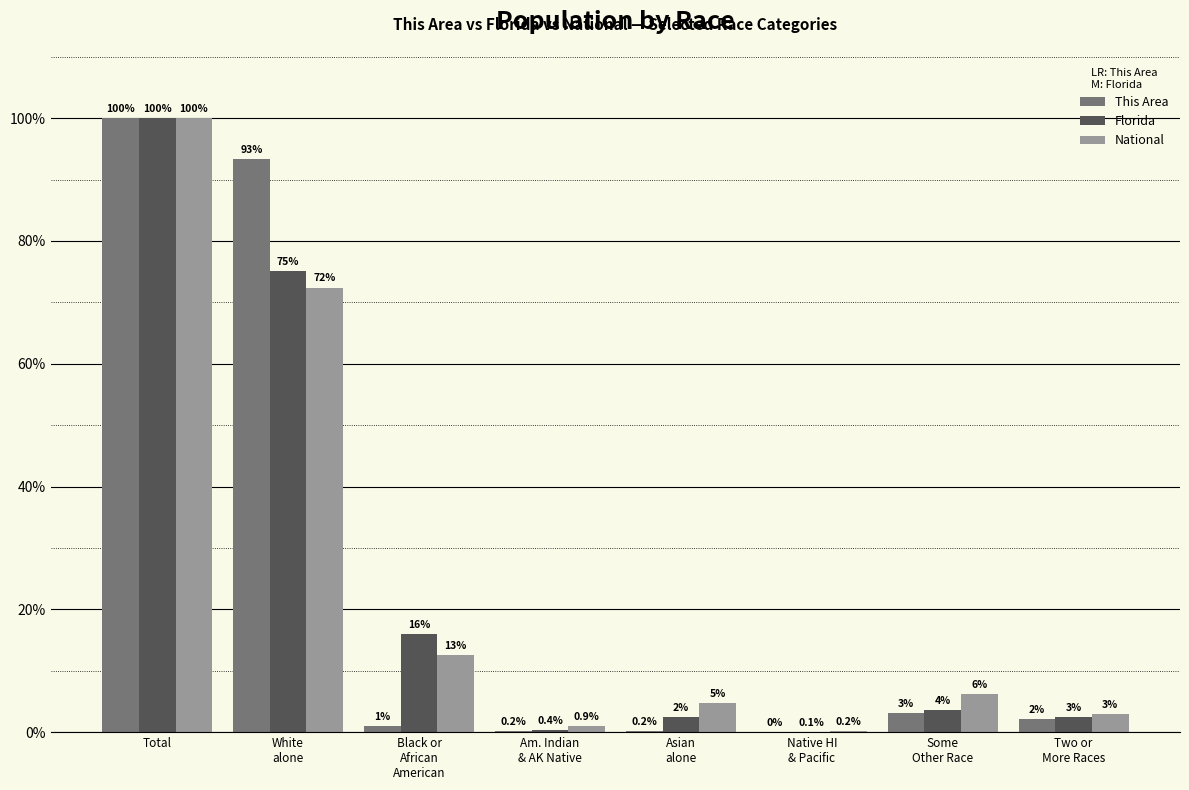

At which category does the chart reach its peak across all series?

Total